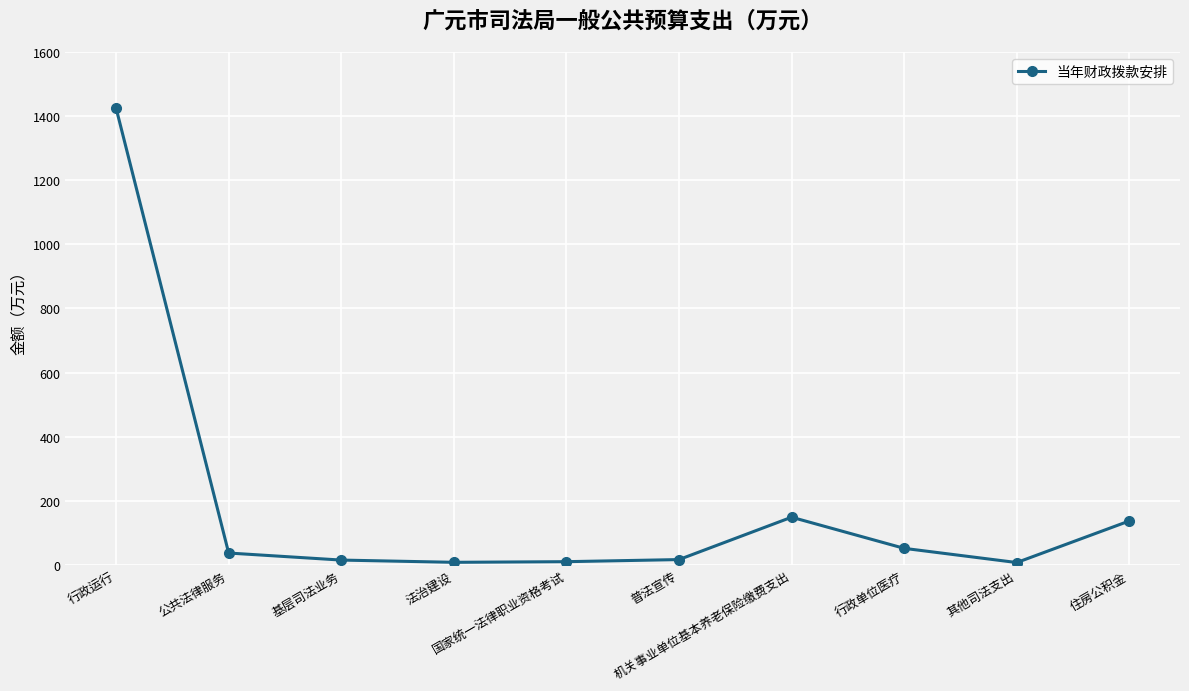

How many lines are shown in the chart?

1